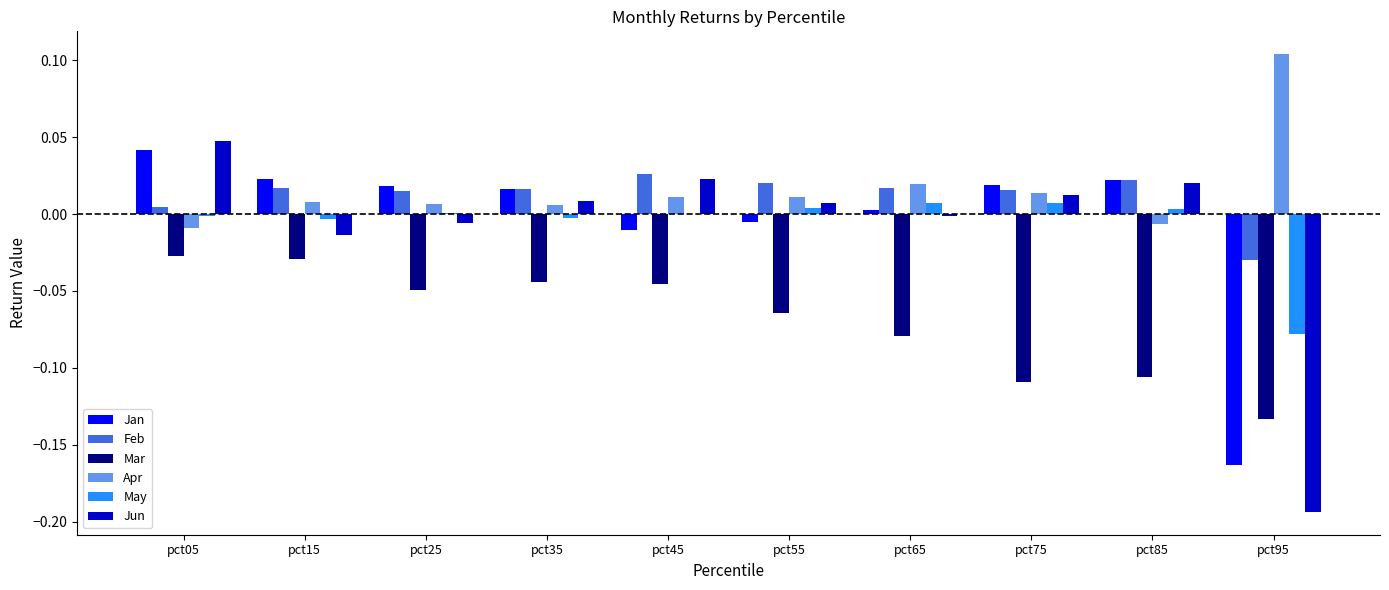

The value of Feb at pct25 is 0.0. True or false?

True